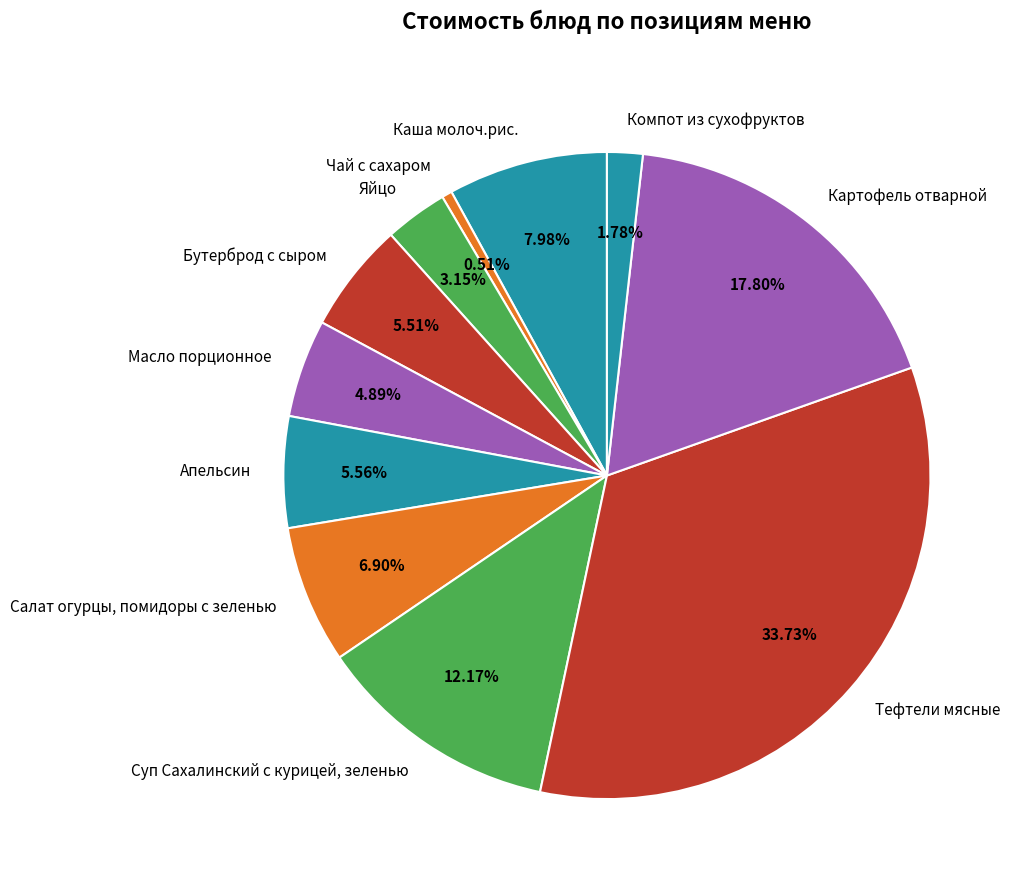

To the nearest percent, what percentage of the pie is Салат огурцы, помидоры с зеленью?

7%